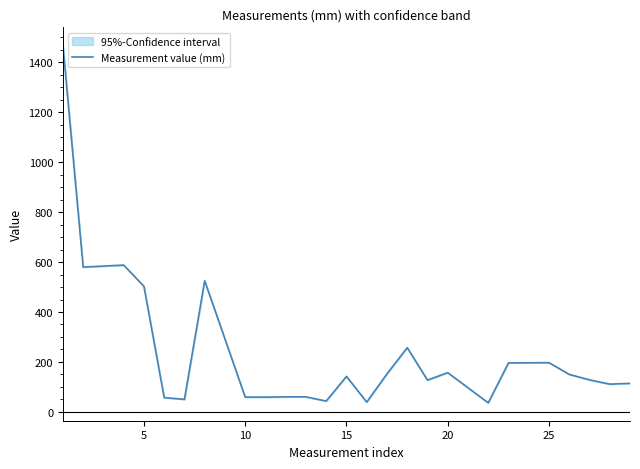

Is this an area chart (filled region under the line)?

No